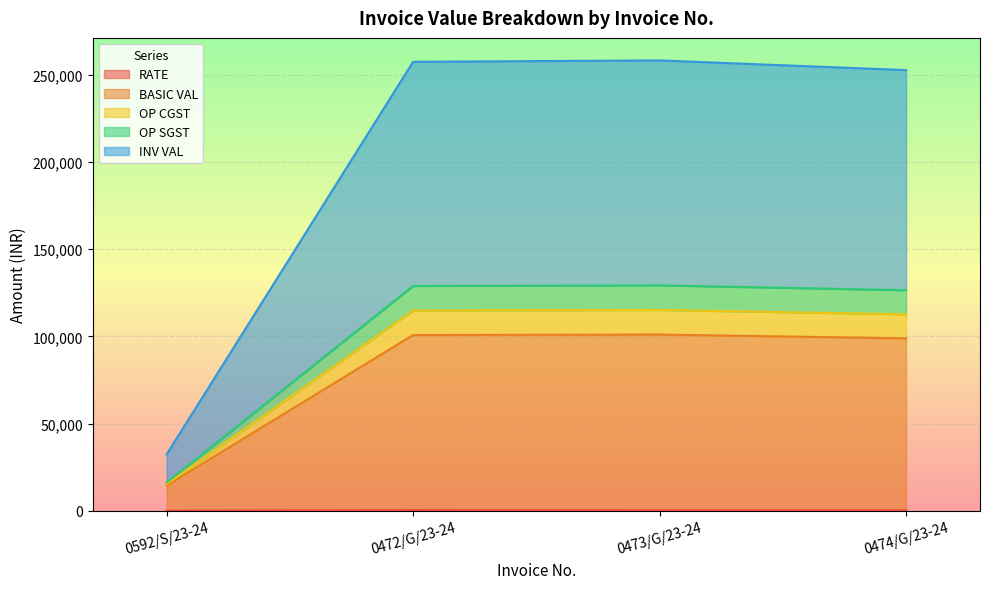

Between 0592/S/23-24 and 0473/G/23-24, which is larger?

0473/G/23-24